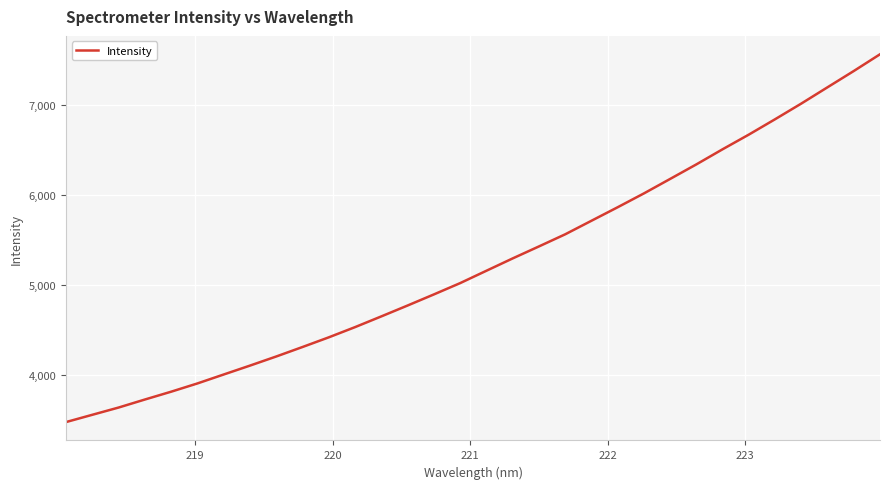

What is the difference between the maximum and minimum values?

4096.0